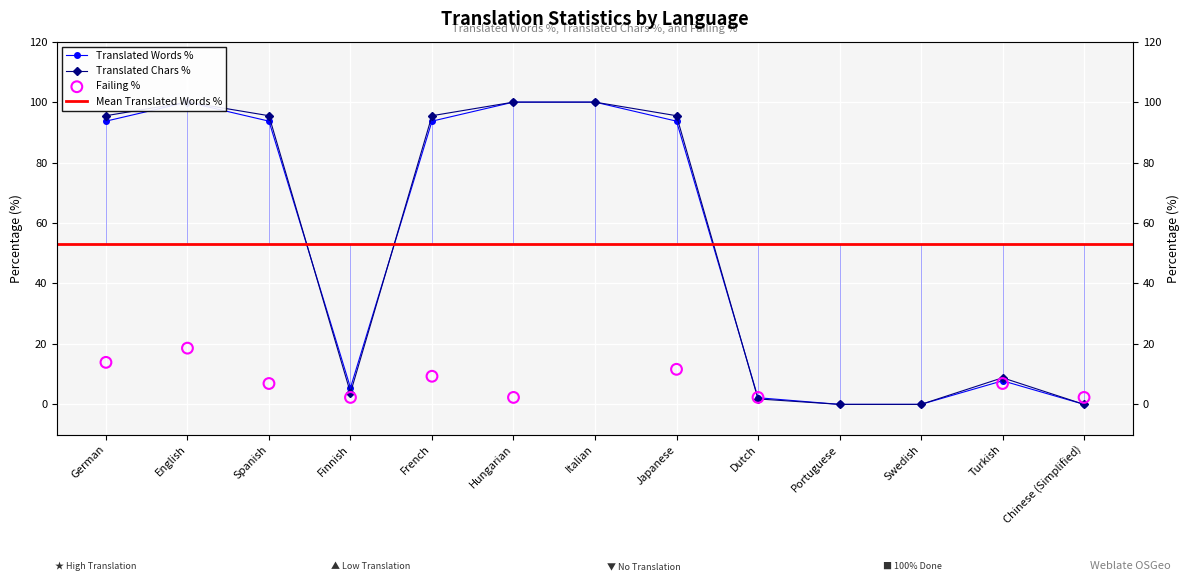

At how many categories does at least one series exceed 60?

7